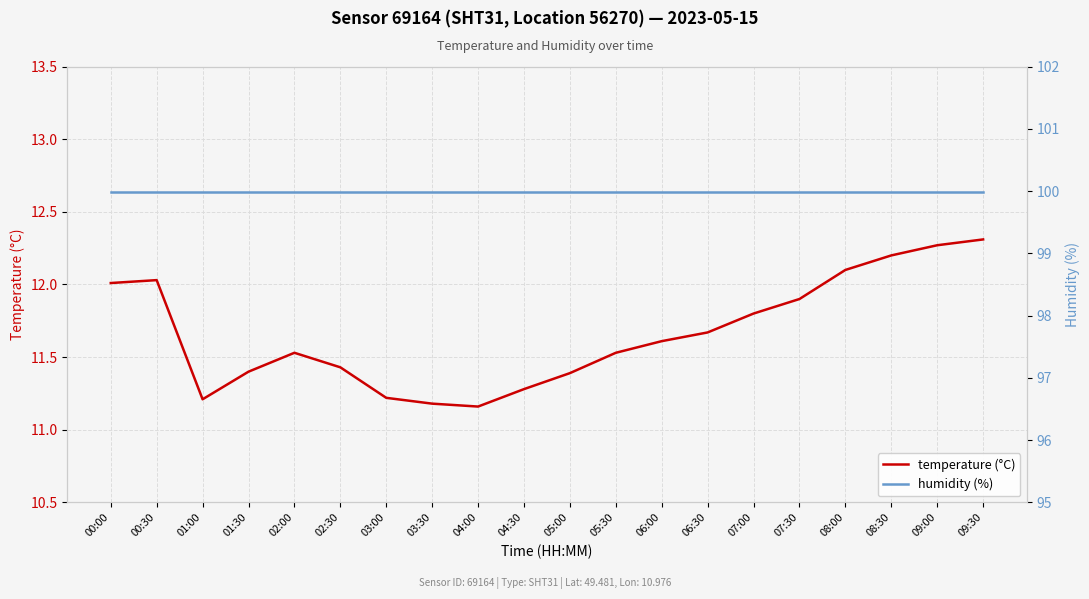

Which series has the largest total across all categories?

humidity (%)